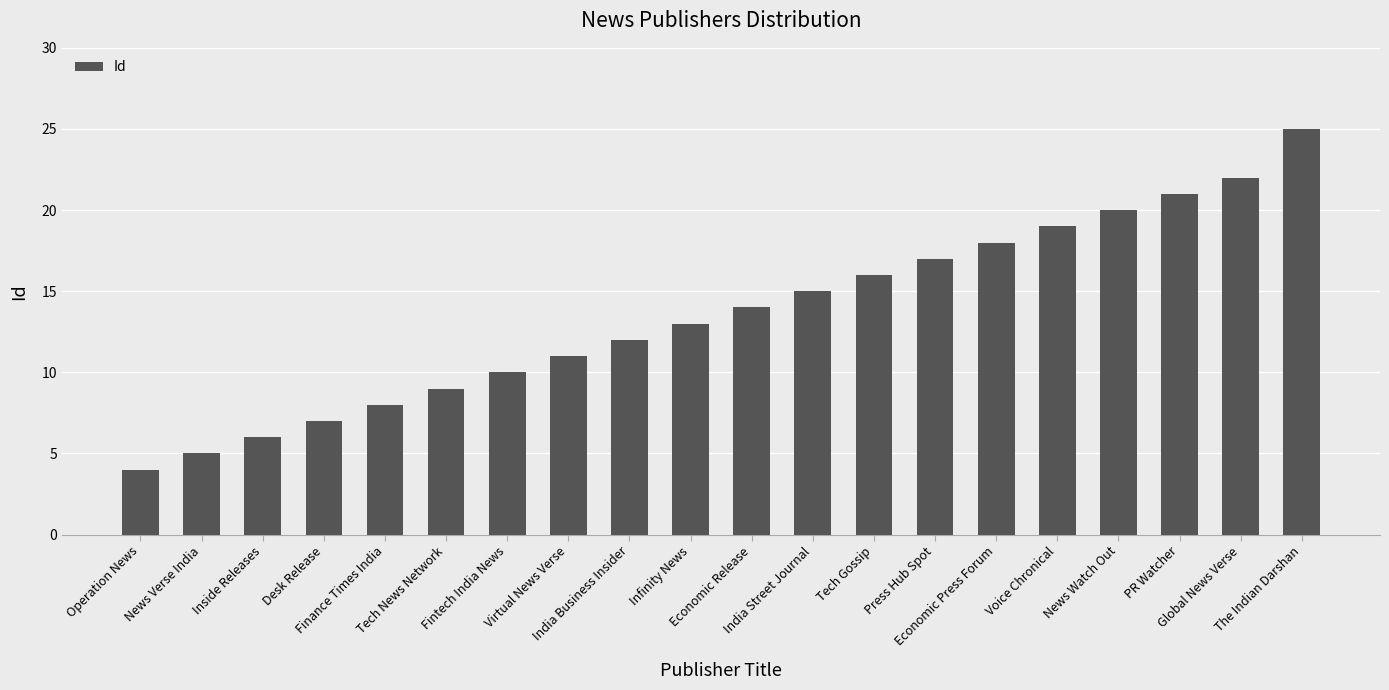

What is the sum of all values?

272